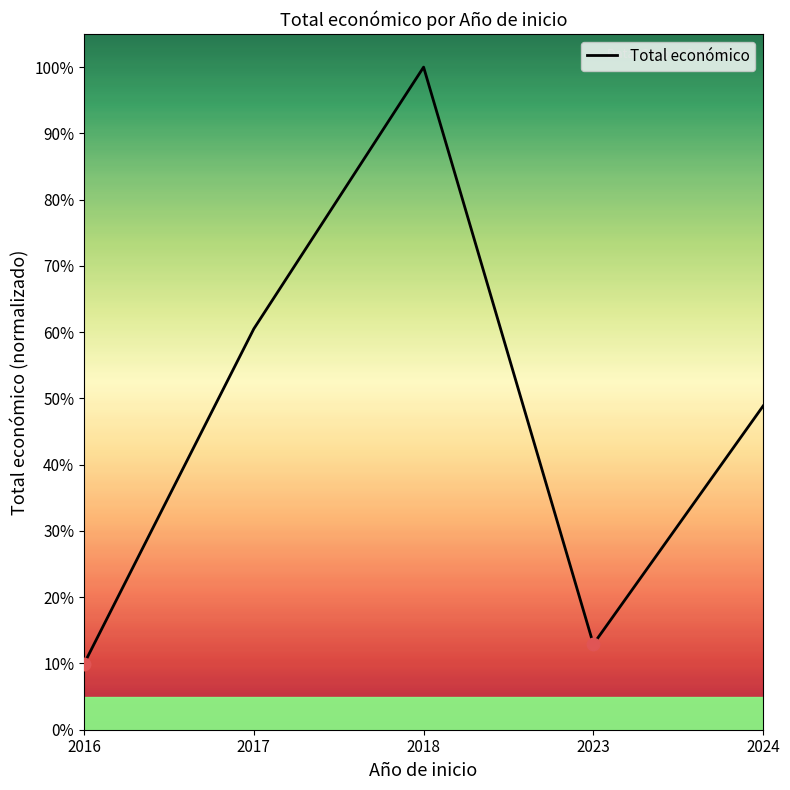

Rank the categories by value from lowest to highest.

2016, 2023, 2024, 2017, 2018